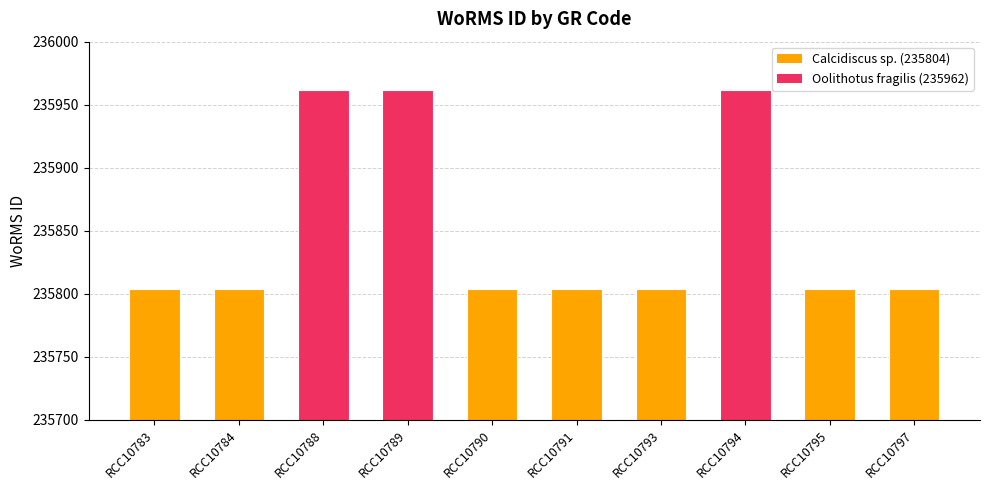

Reading right to left, extract all data points from this chart.

RCC10797=235804	RCC10795=235804	RCC10794=235962	RCC10793=235804	RCC10791=235804	RCC10790=235804	RCC10789=235962	RCC10788=235962	RCC10784=235804	RCC10783=235804